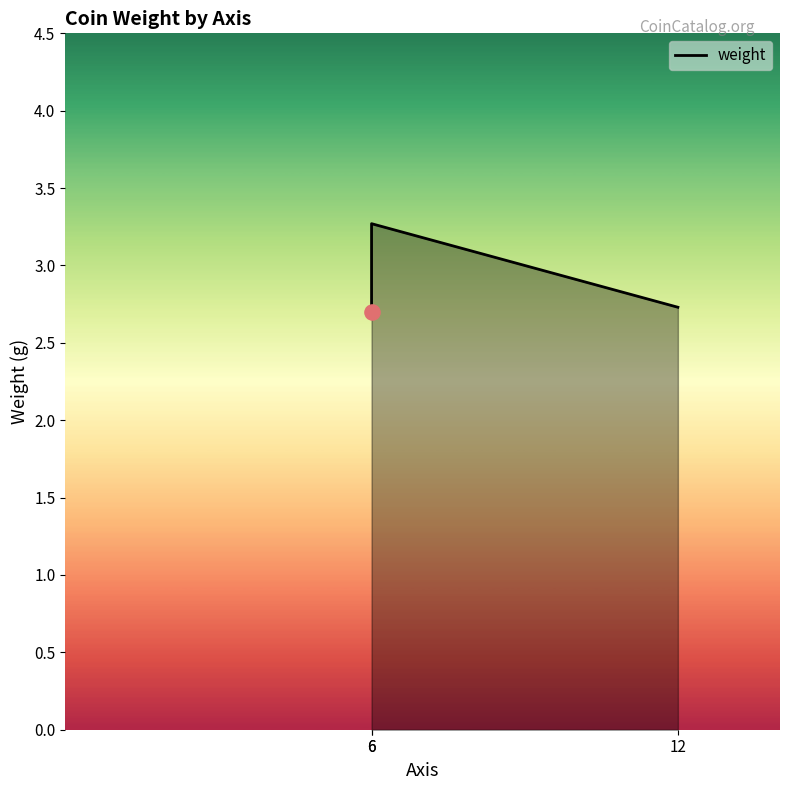

What is the change in value from 6 to 12?

-0.5